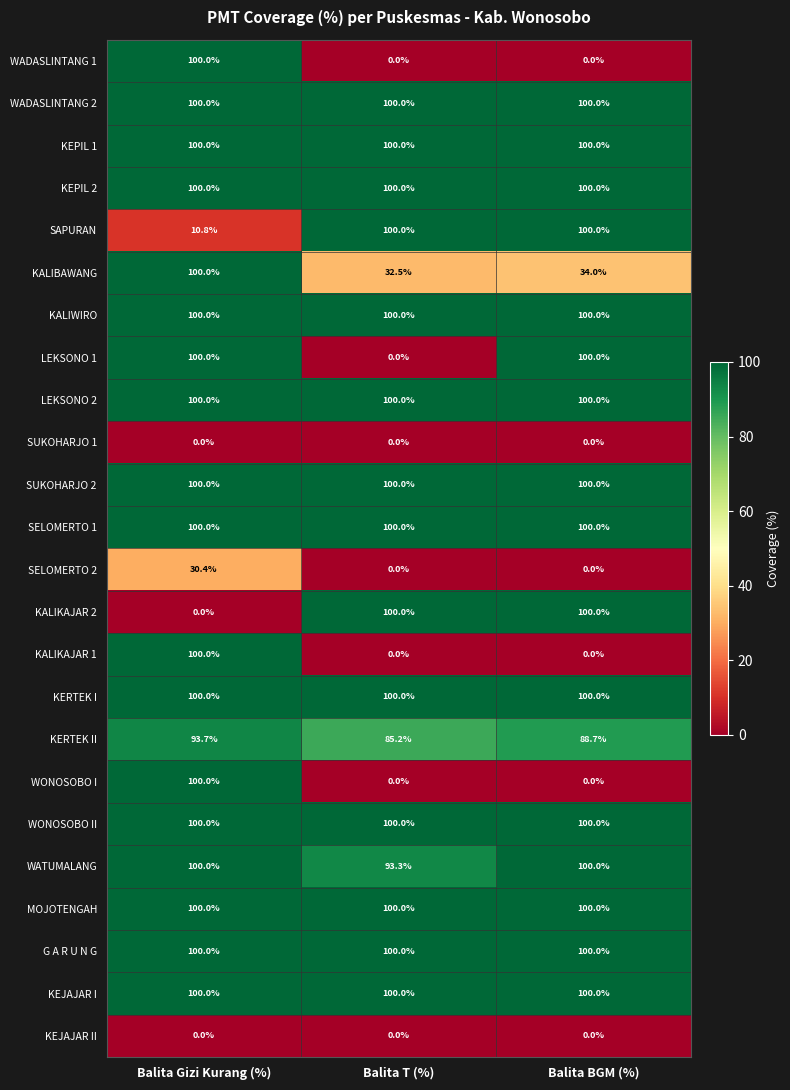

What is the difference between the highest and lowest values at Balita T (%)?

100.0